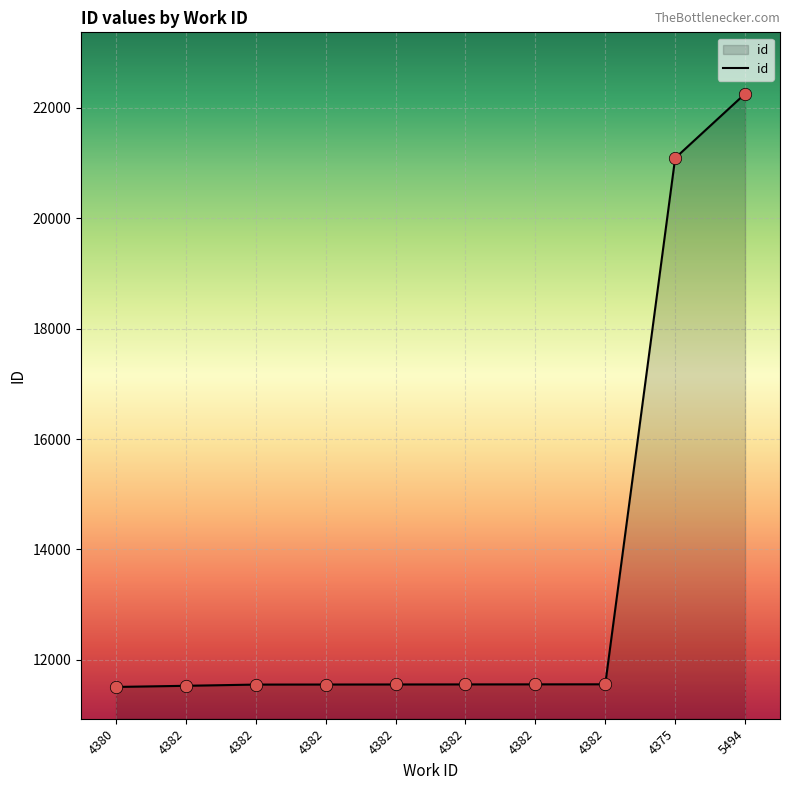

Approximately how many times larger is the value at 4382 compared to 4380?

1.0